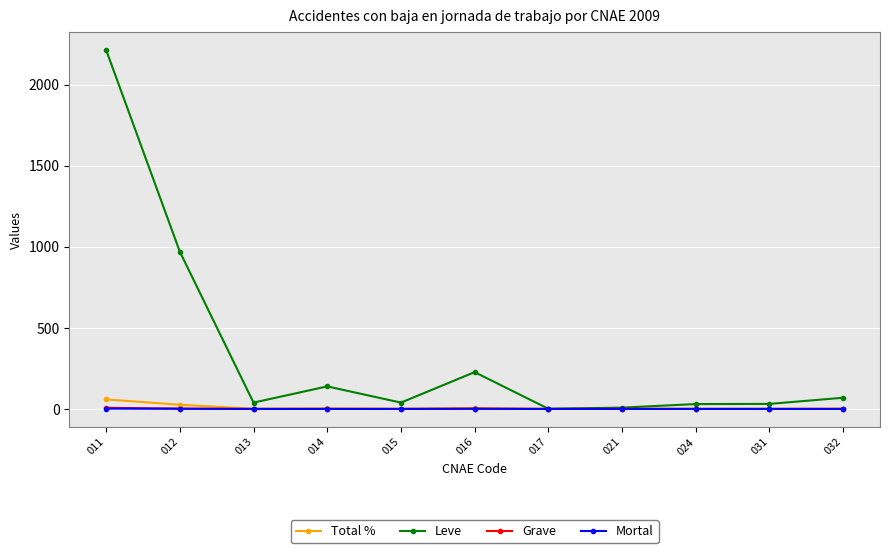

True or false: Mortal has a value of 0.0 at 017.

True